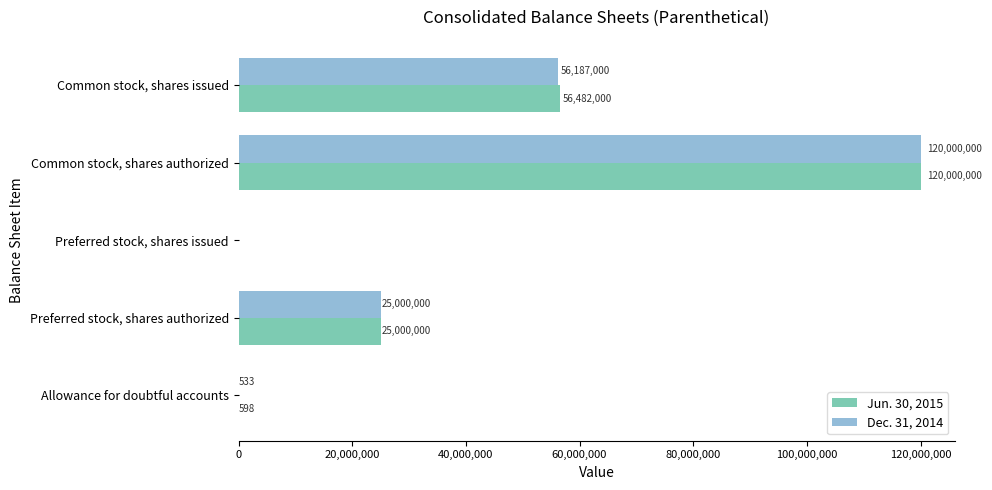

What is the total value across all series at Common stock, shares issued?

112669000